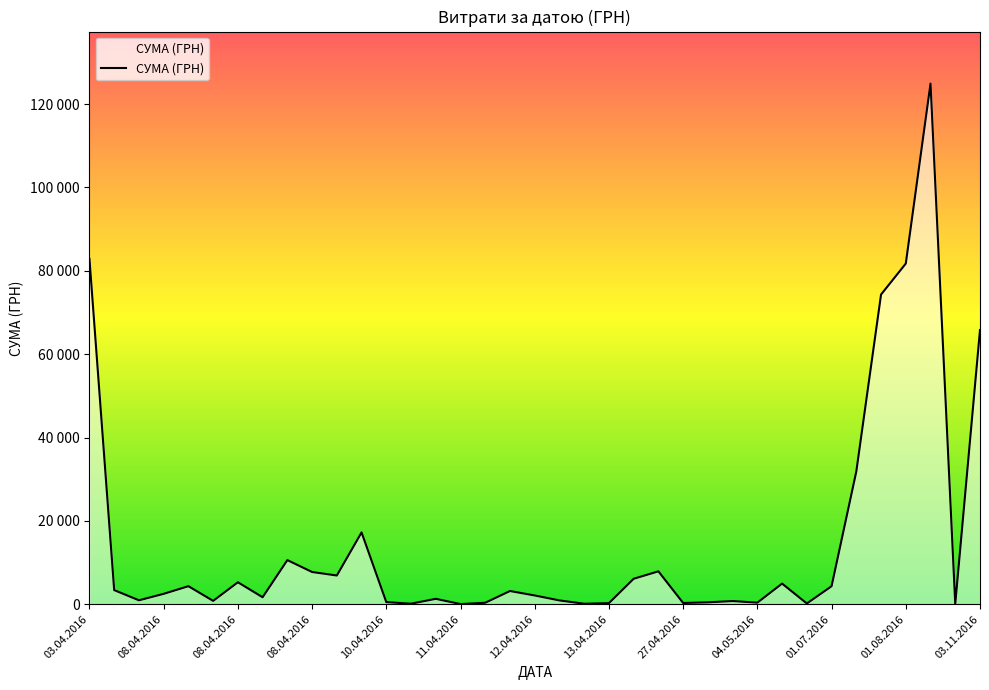

Which label corresponds to the largest value in the chart?

30.08.2016